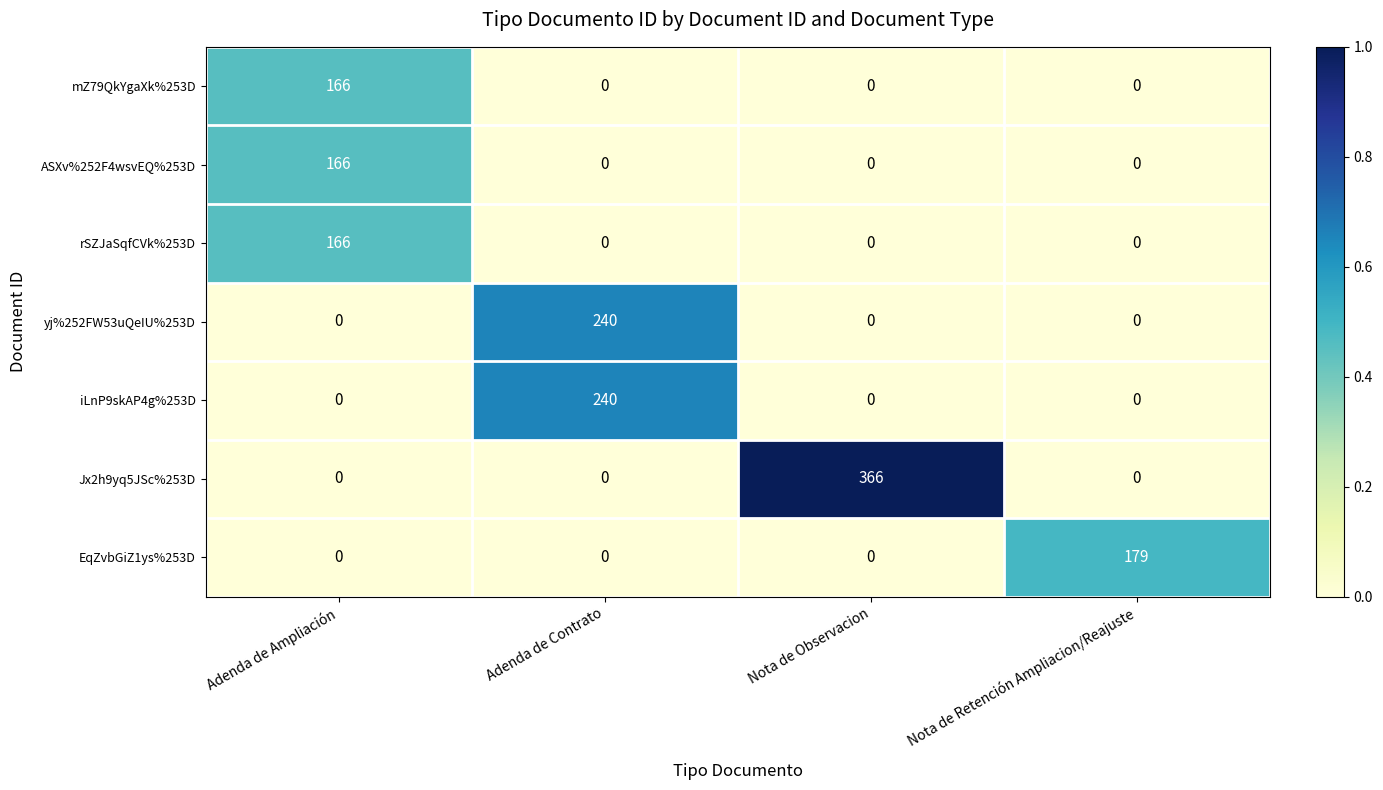

At how many categories does at least one series exceed 0?

4